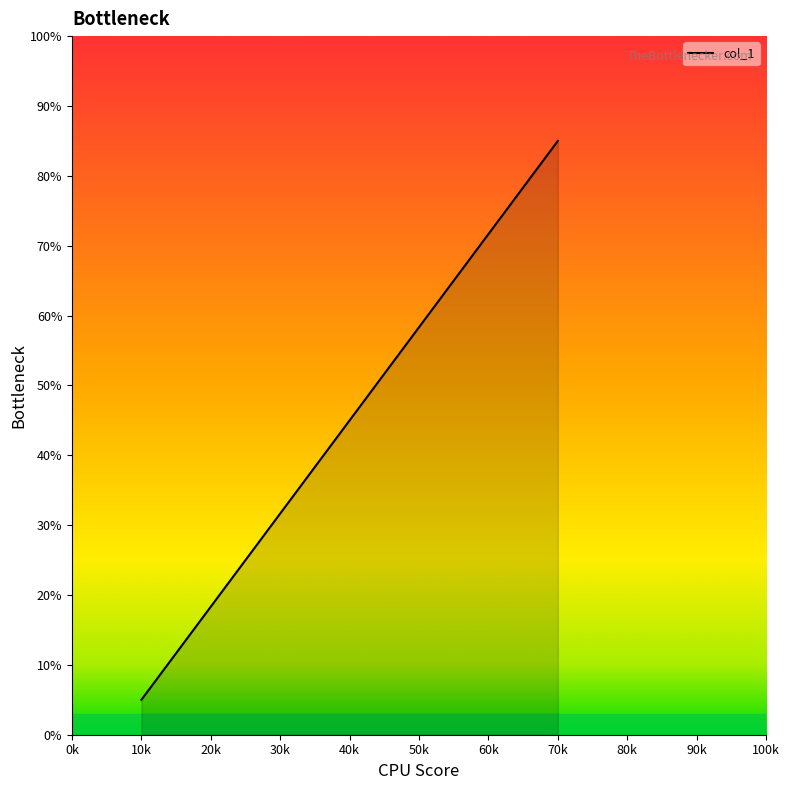

Reading left to right, list all the values displayed in this chart.

1=5.0	2=31.7	3=58.3	4=85.0